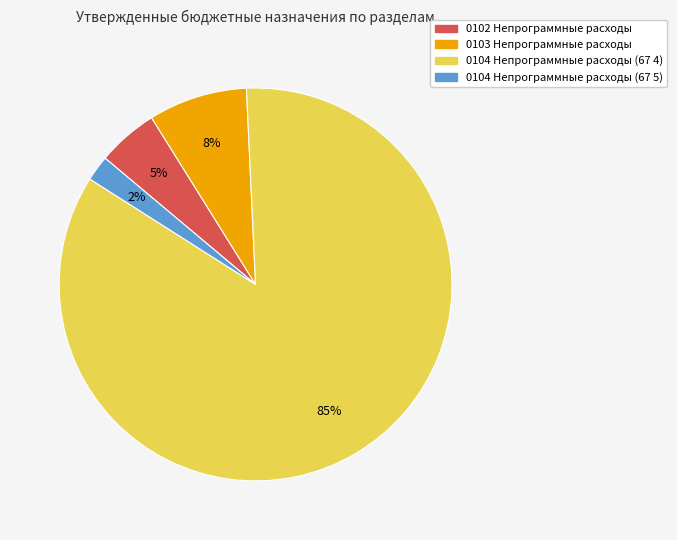

Rank the categories by value from highest to lowest.

0104 Непрограммные расходы (67 4), 0103 Непрограммные расходы, 0102 Непрограммные расходы, 0104 Непрограммные расходы (67 5)